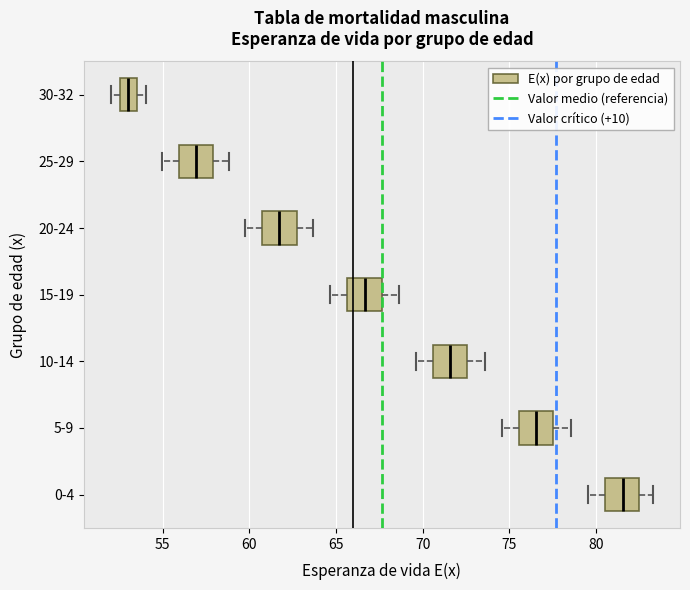

Where does the right whisker of the box for 10-14 end on the x-axis? The values are not printed on the chart, so give them approximately, as read against the axis.

73.5